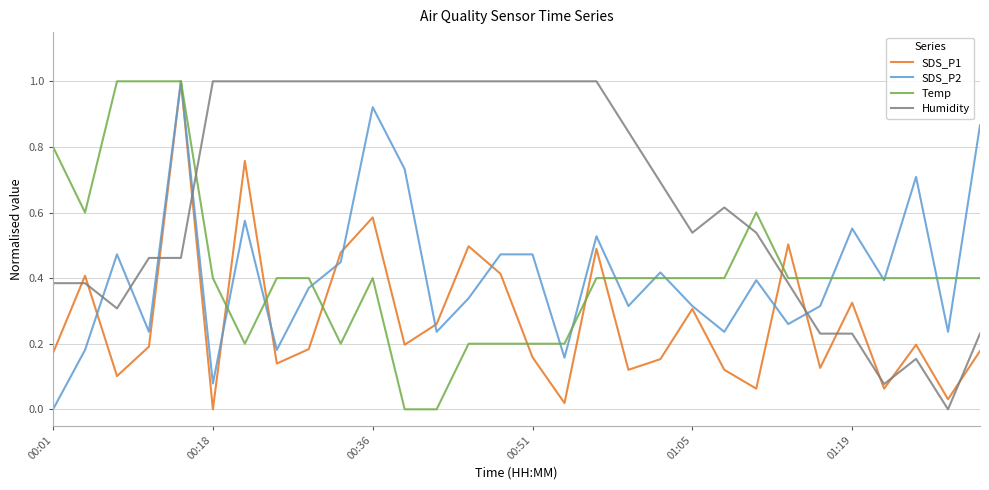

What are all the series names shown in the legend?

SDS_P1, SDS_P2, Temp, Humidity